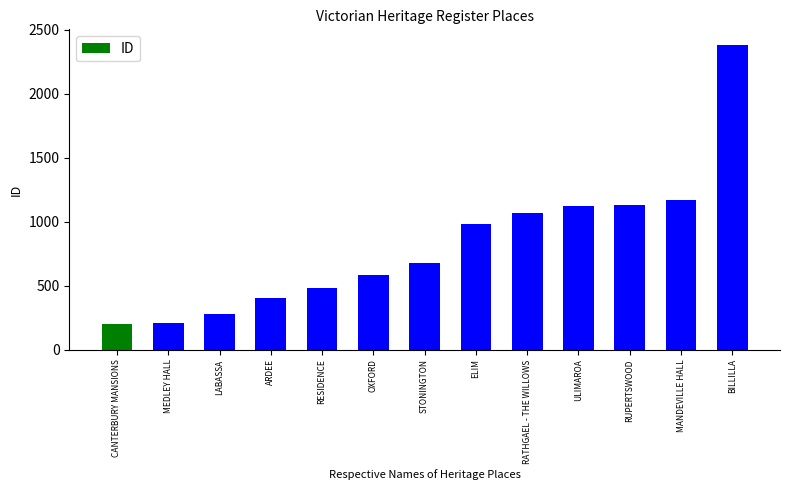

The value at BILLILLA is 2383. True or false?

True